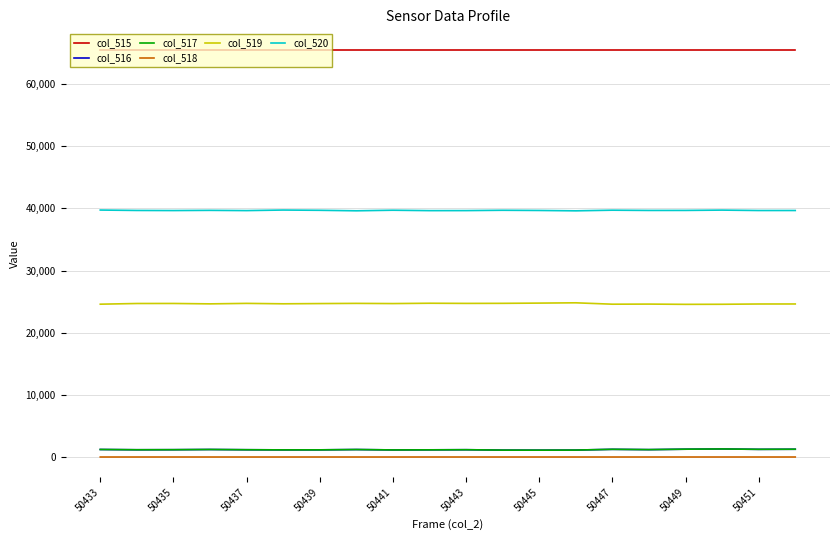

How many lines are shown in the chart?

6